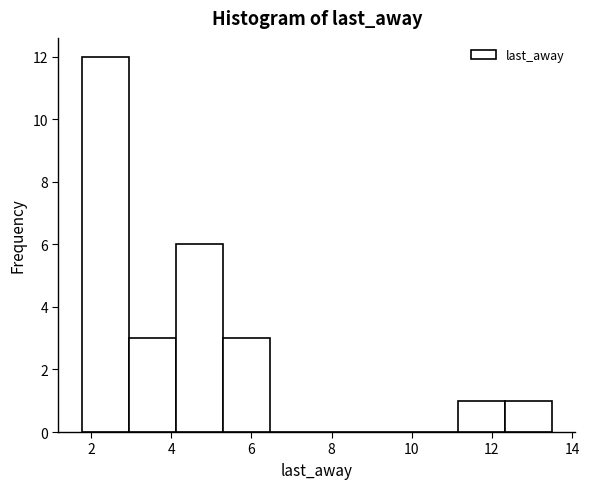

Which range on the x-axis has the tallest bar?

1.8 to 3.0